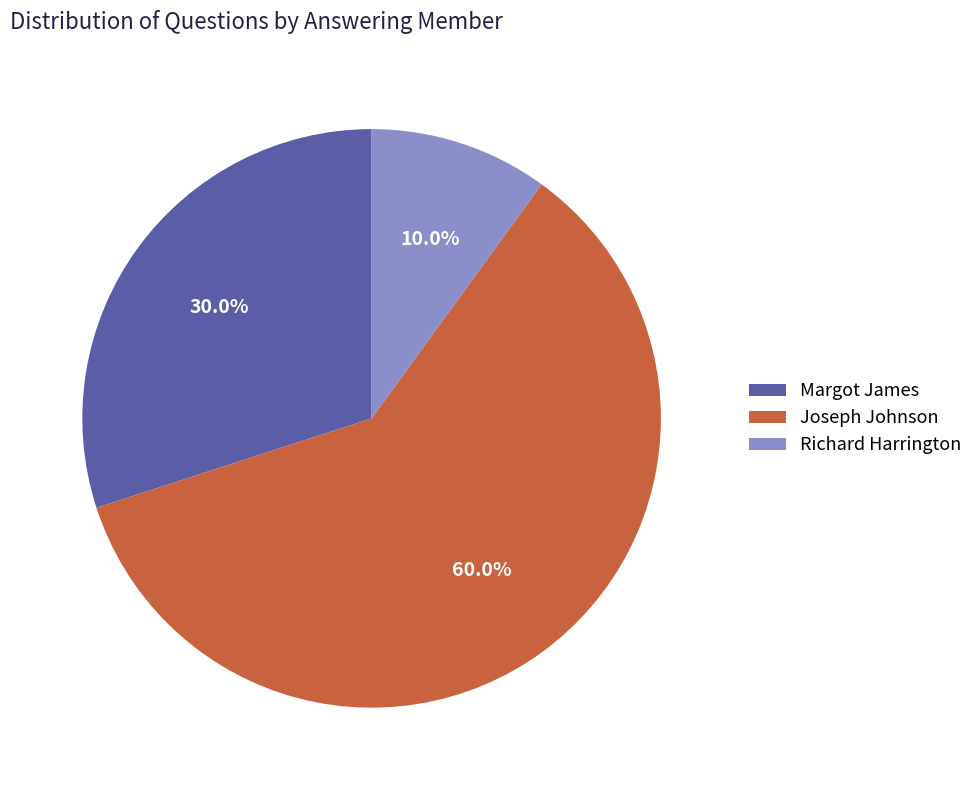

Combined, do Richard Harrington and Joseph Johnson account for over 50%?

Yes